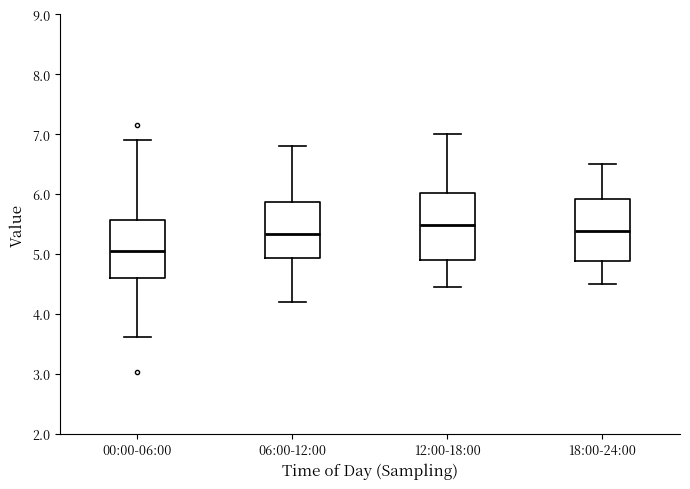

Where is the upper edge of the box for 12:00-18:00 on the y-axis? The values are not printed on the chart, so give them approximately, as read against the axis.

6.0